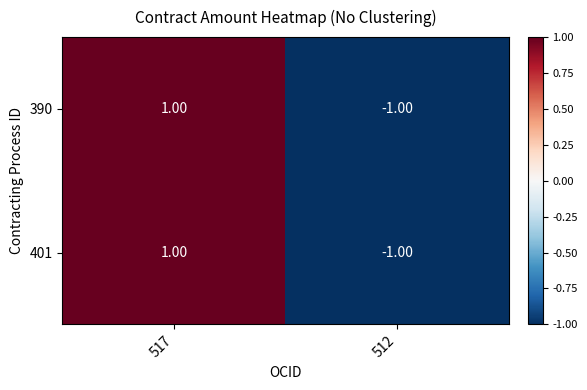

How many negative values does the 390 series have?

1